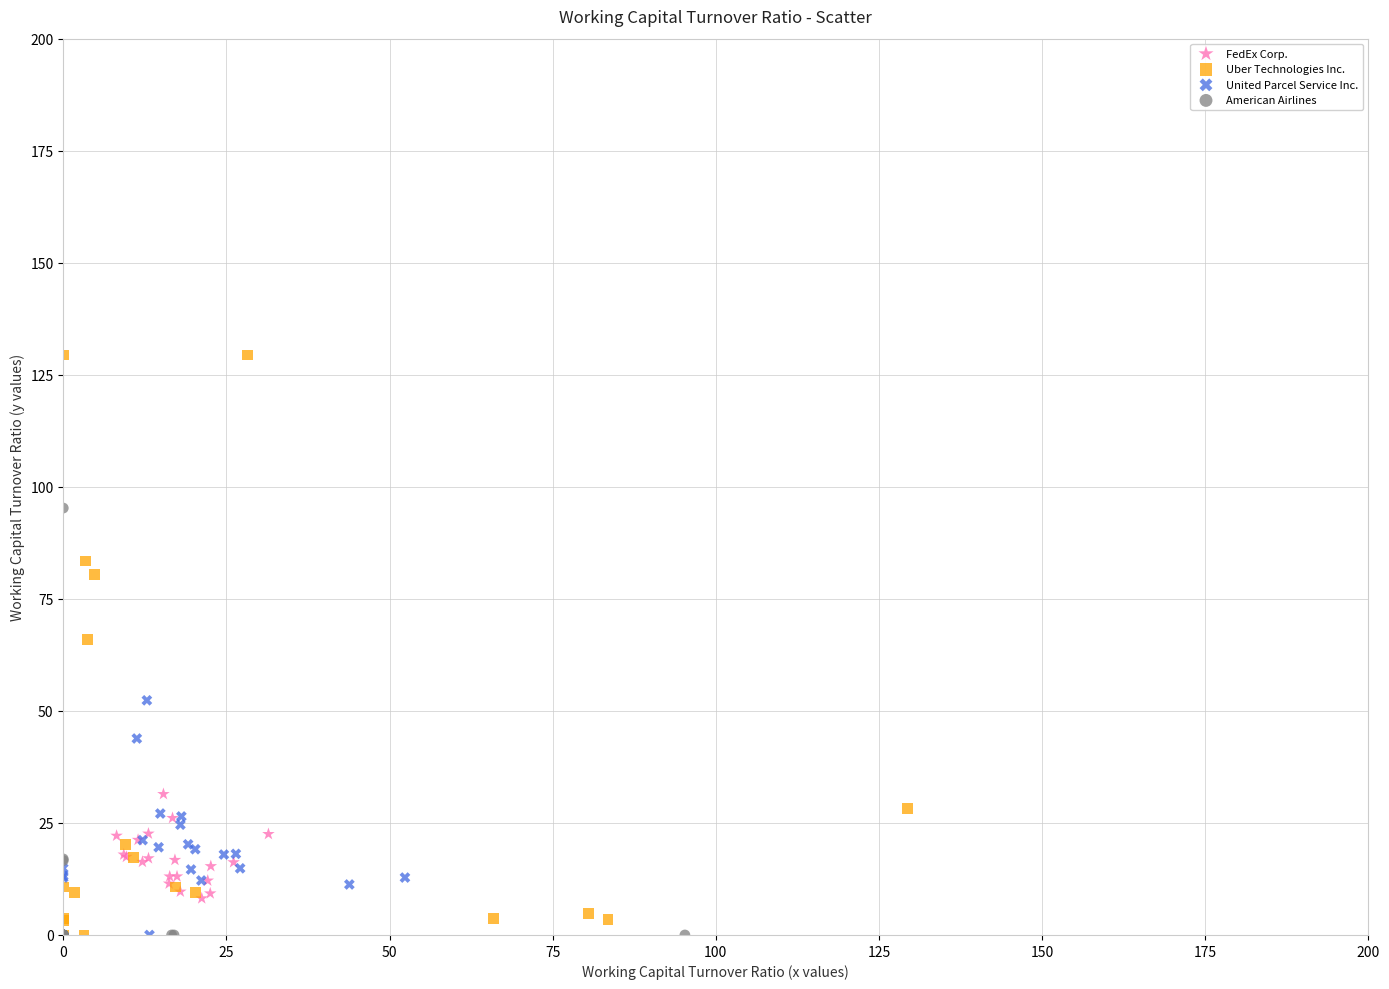

Which series contains the highest Y value?

Uber Technologies Inc.